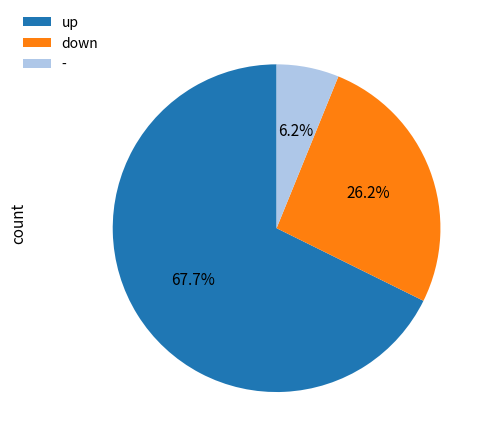

What is the largest slice in the pie chart?

up